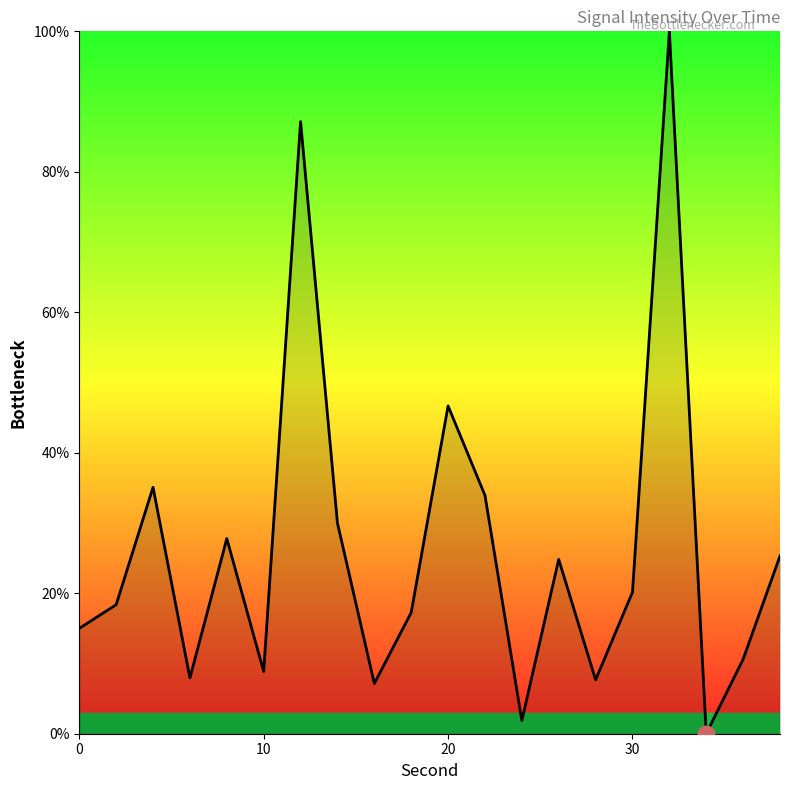

What is the difference between the maximum and minimum values?

100.0